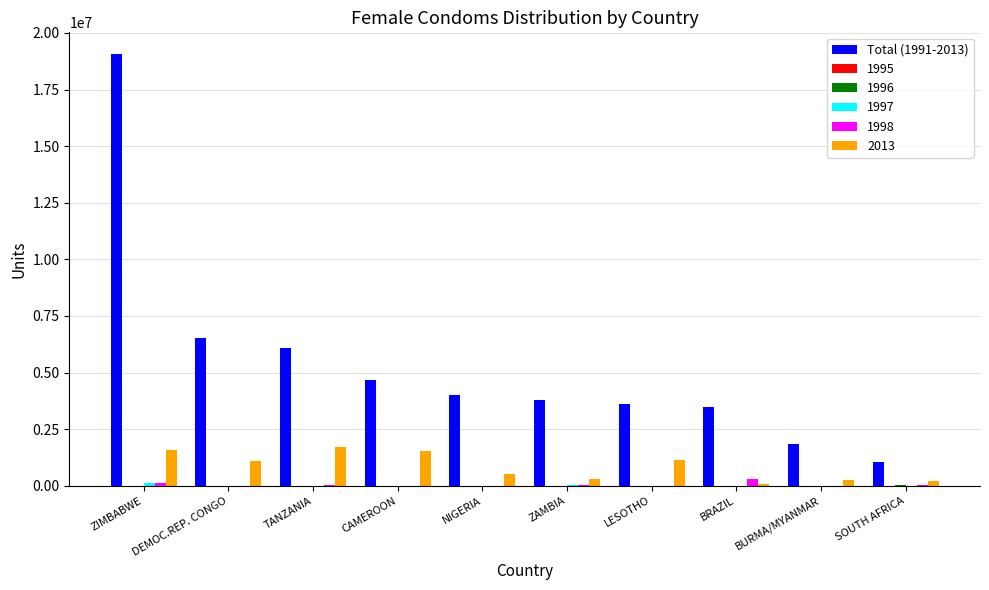

Is it true that 1998 equals 0 at NIGERIA?

True